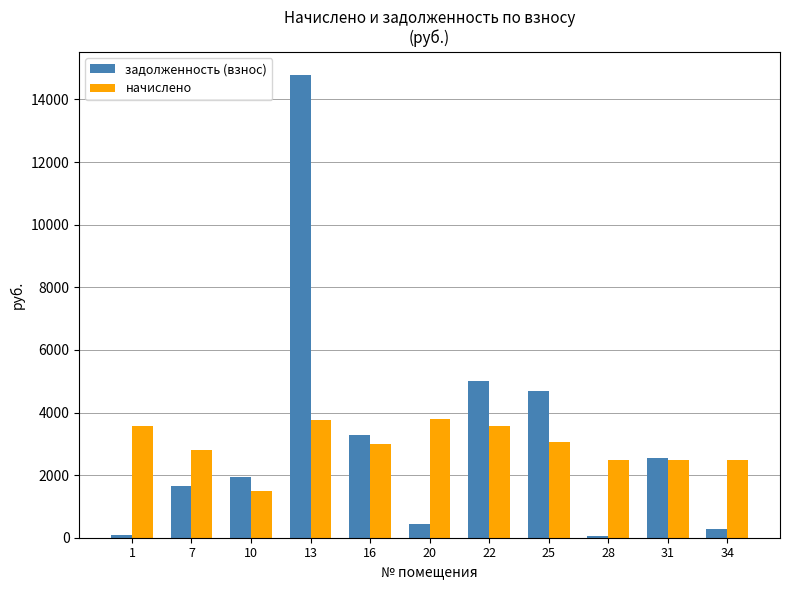

At which category is the sum across all series the highest?

13